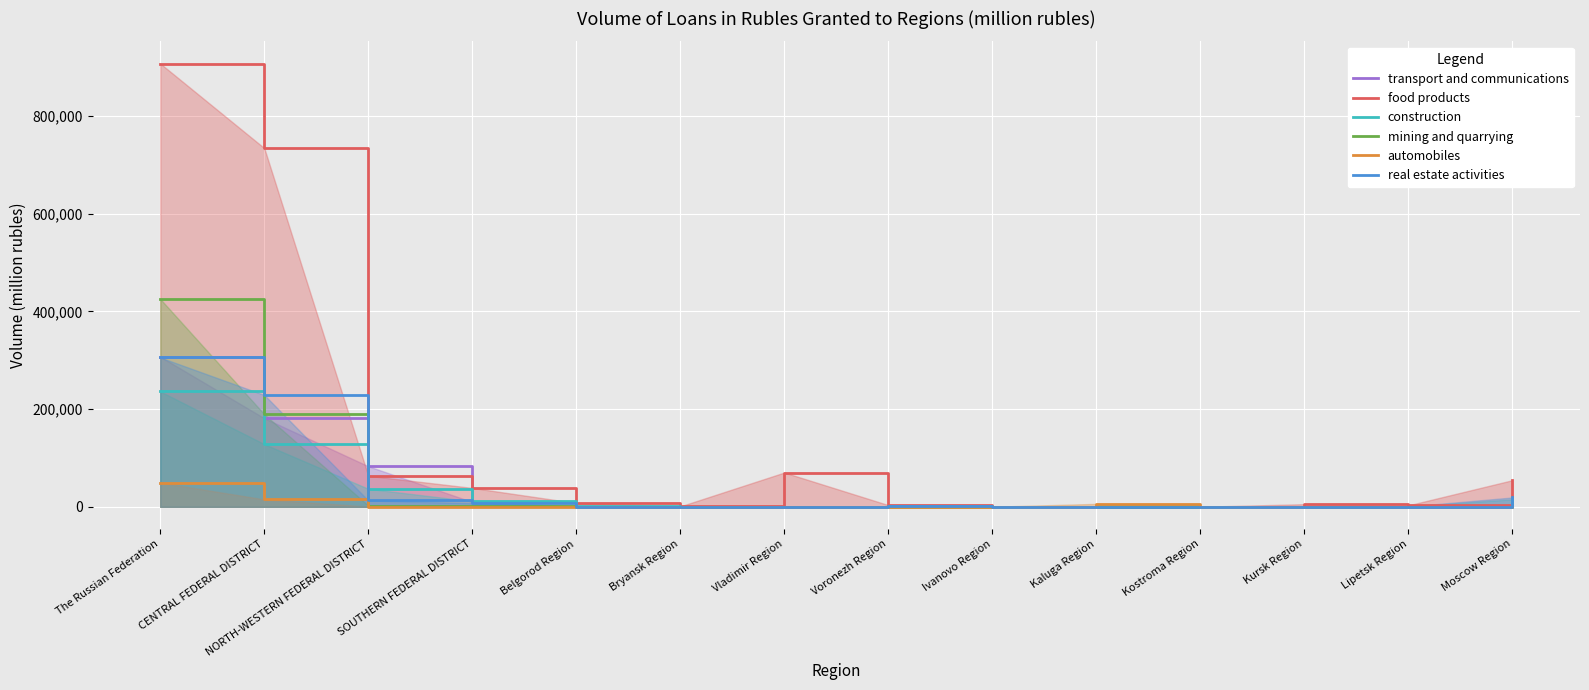

What is the average value of the automobiles series?

5210